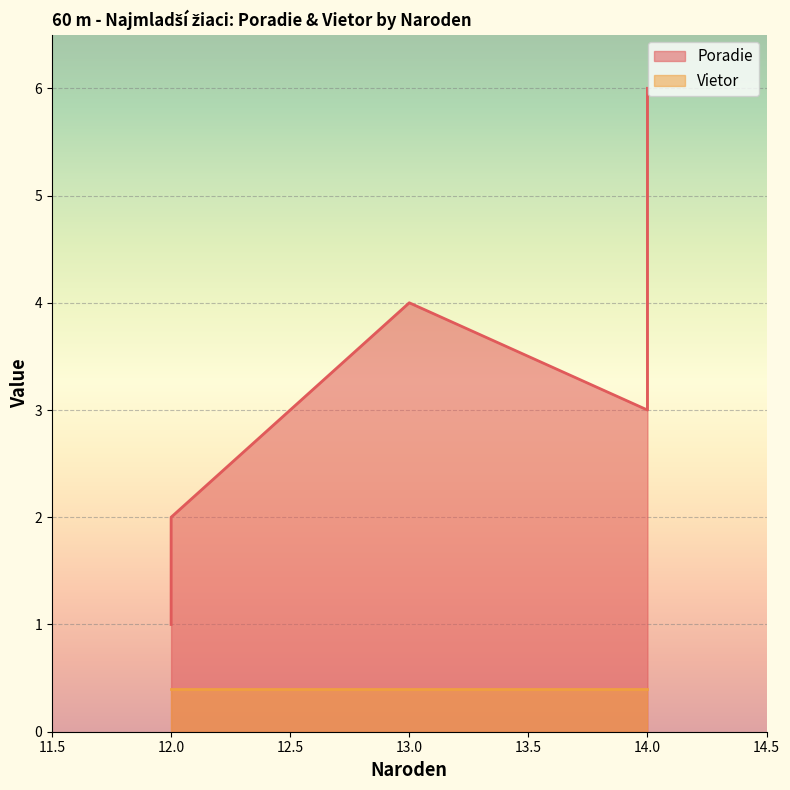

At which category is the sum across all series the highest?

14